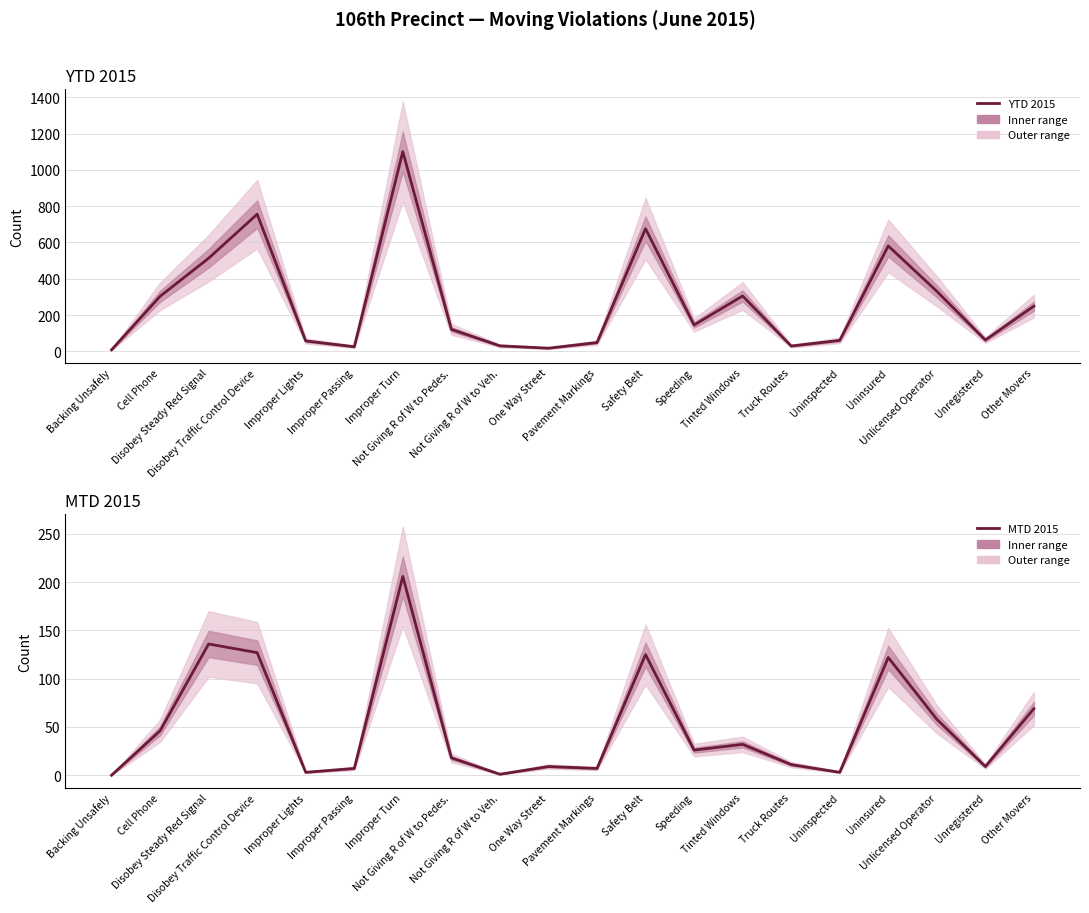

What is the total value across all series at Backing Unsafely?

8